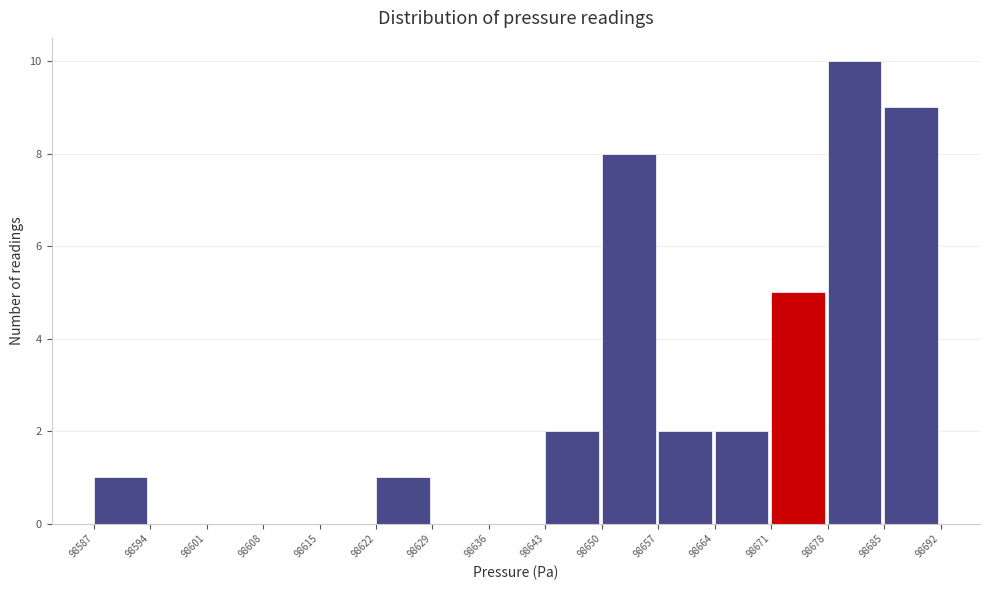

Which range on the x-axis has the tallest bar?

98678 to 98685